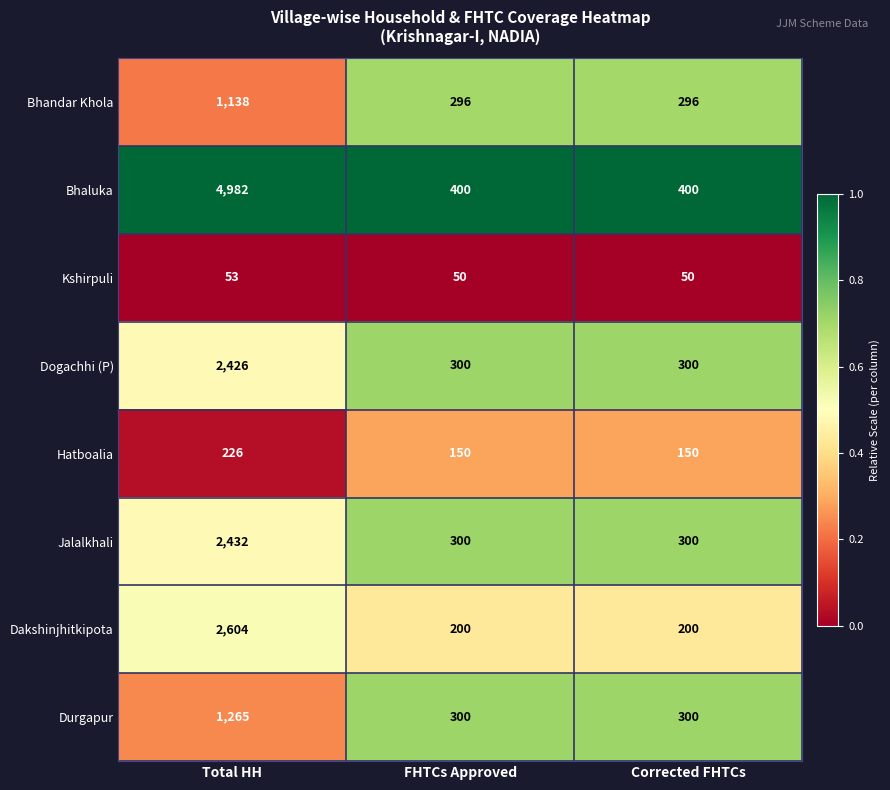

Which series has the largest total across all categories?

Bhaluka